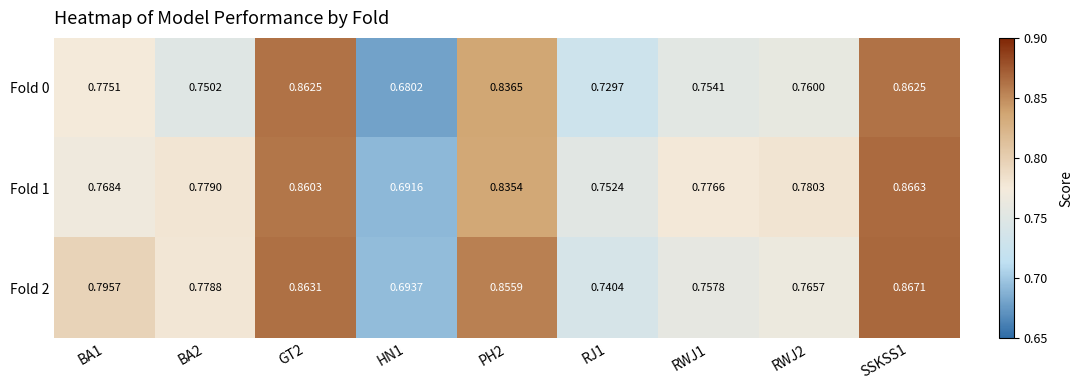

Is the value of Fold 0 at RWJ1 greater than the value of Fold 2 at BA1?

No